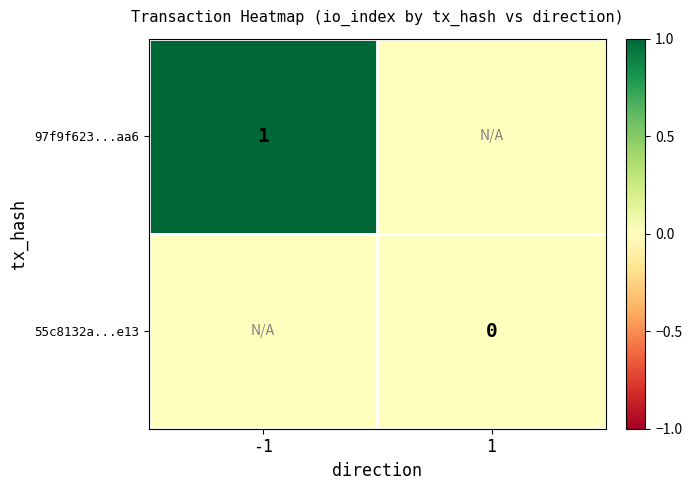

Is it true that 97f9f623...aa6 equals 1 at -1?

True